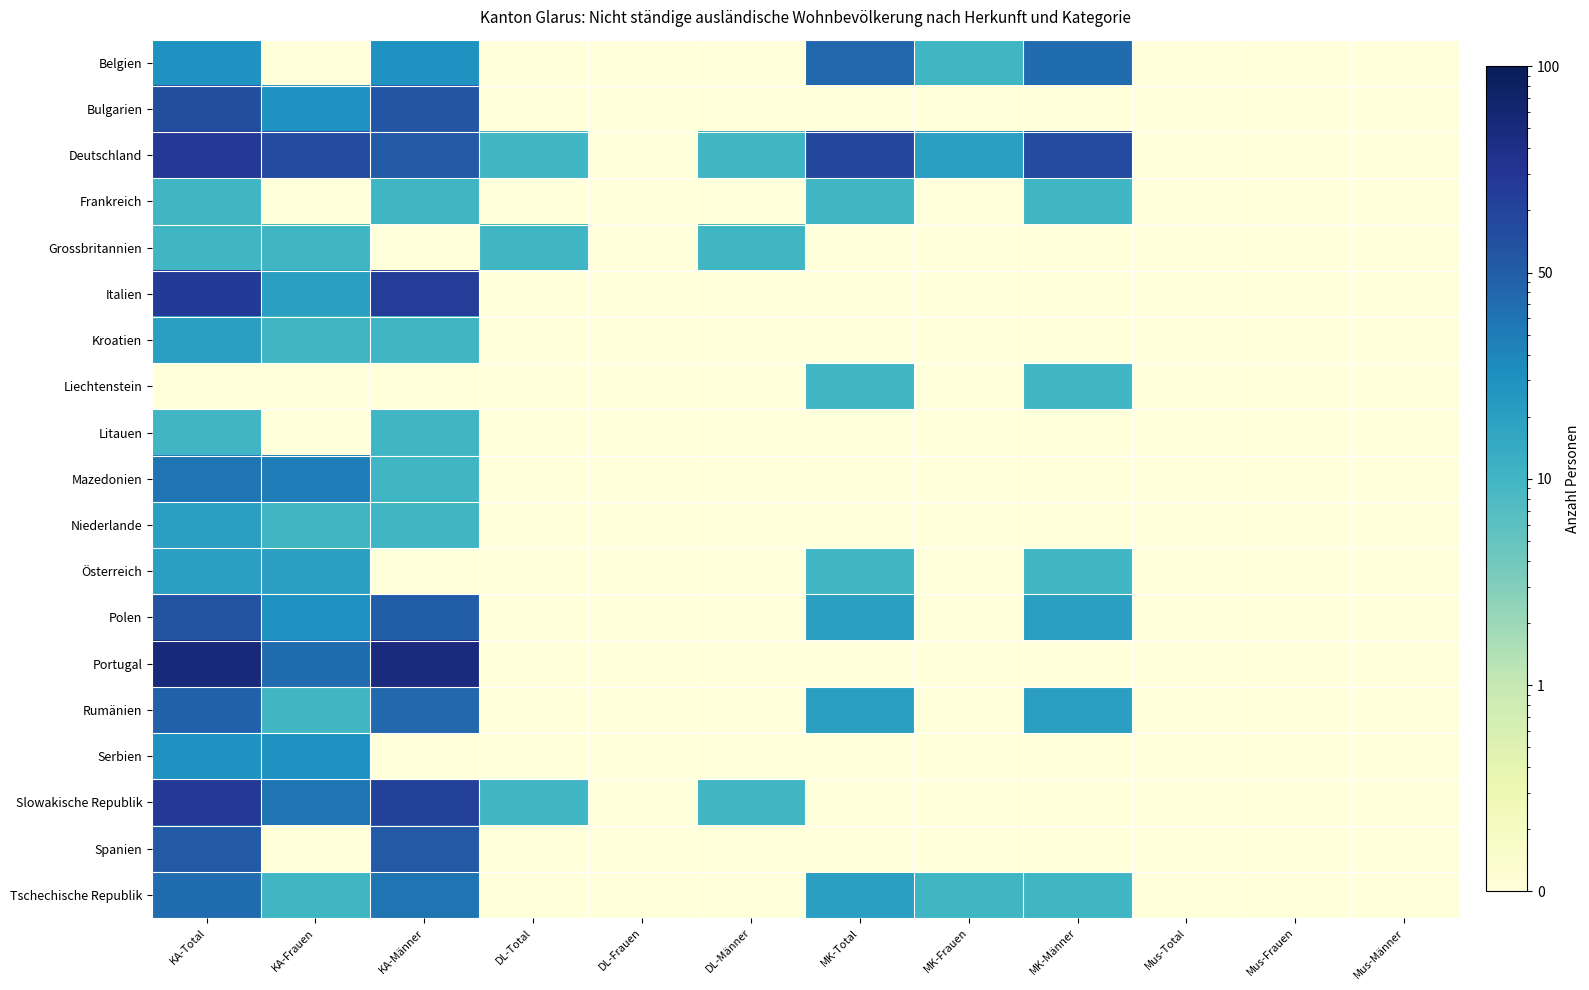

At which category is the sum across all series the highest?

KA-Total